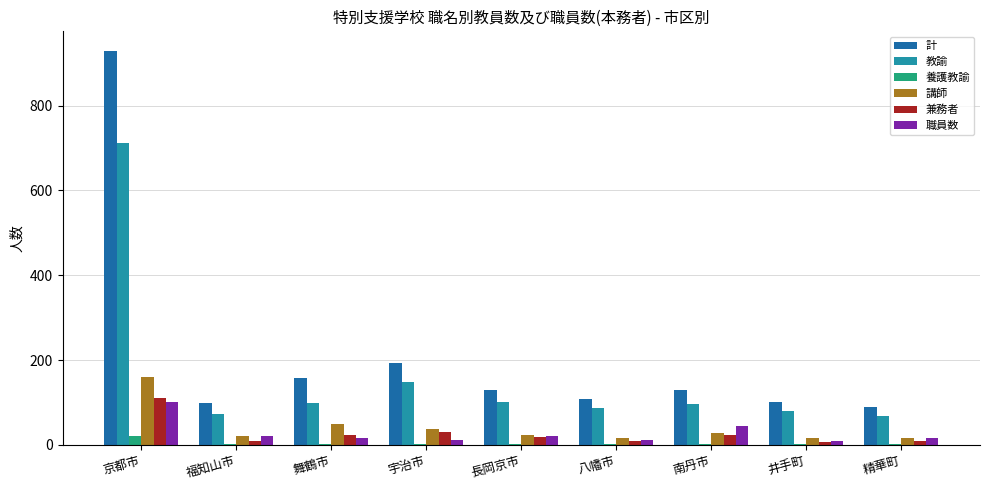

Count the number of data series in this chart.

6